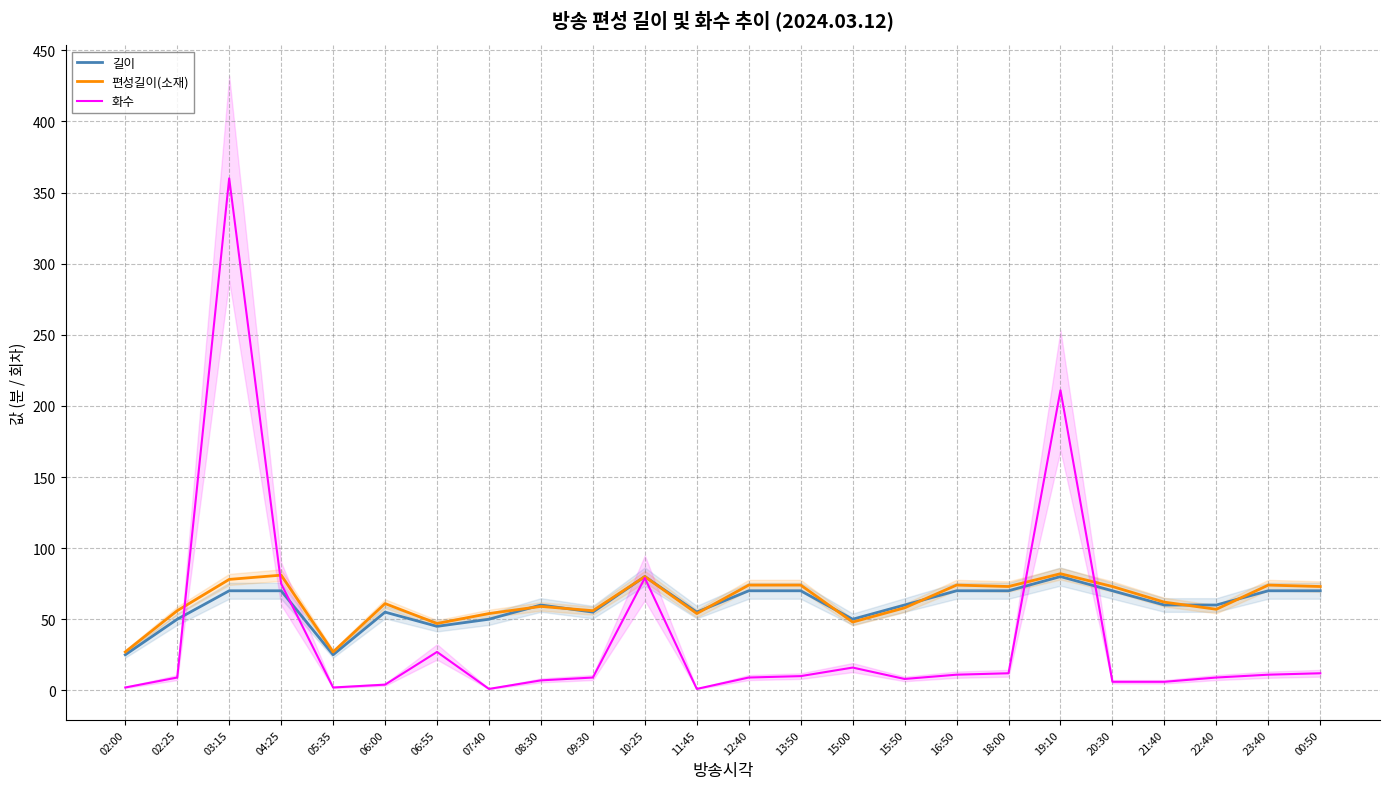

What is the sum of all 화수 values?

897